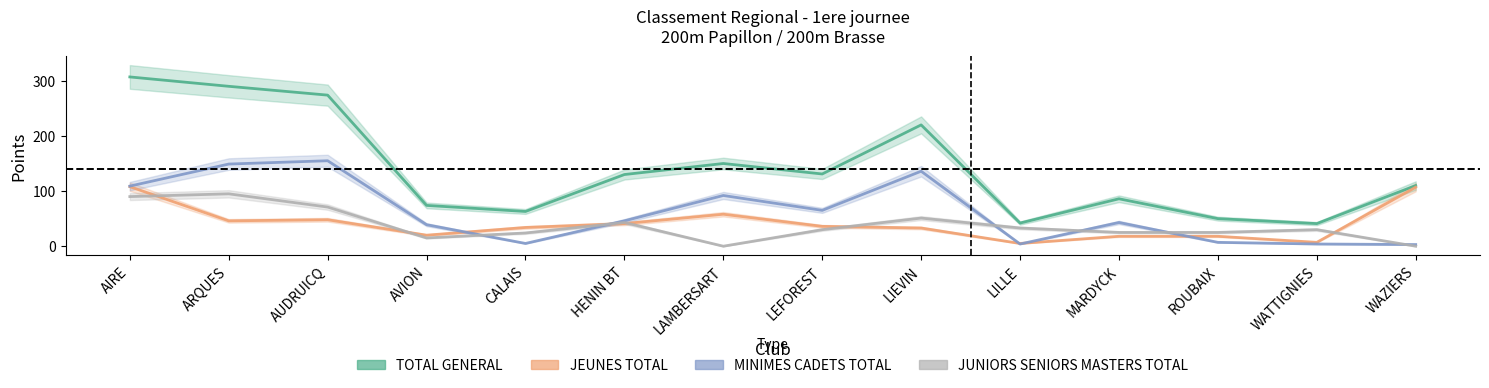

What is the label of the 8th point from the left?

LEFOREST